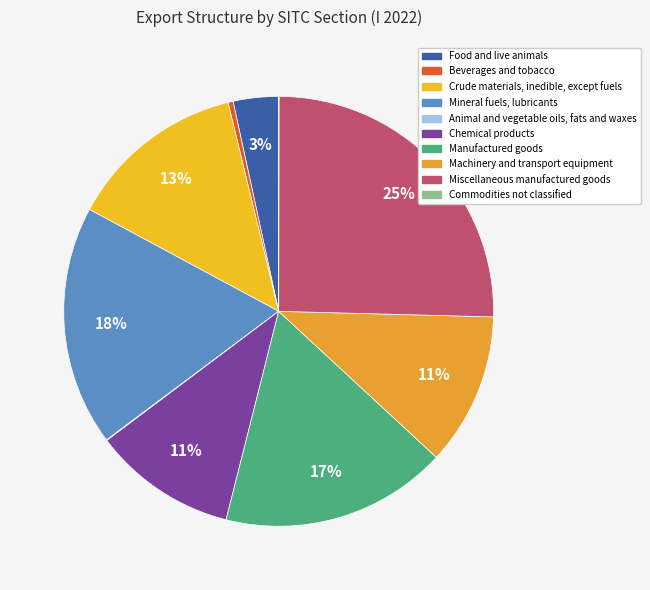

Which slice is the largest?

Miscellaneous manufactured goods